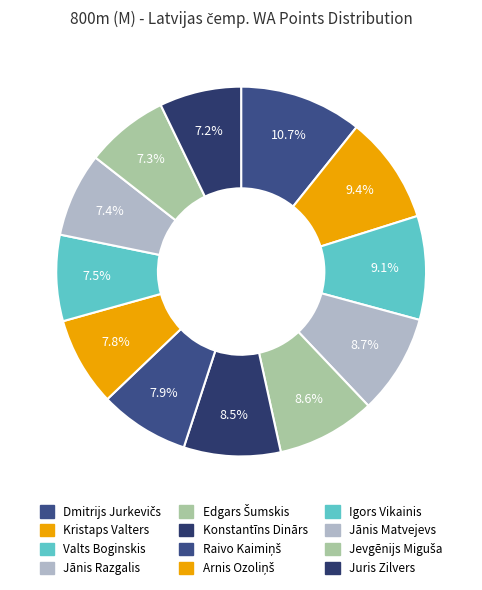

How many slices are in this pie chart?

12